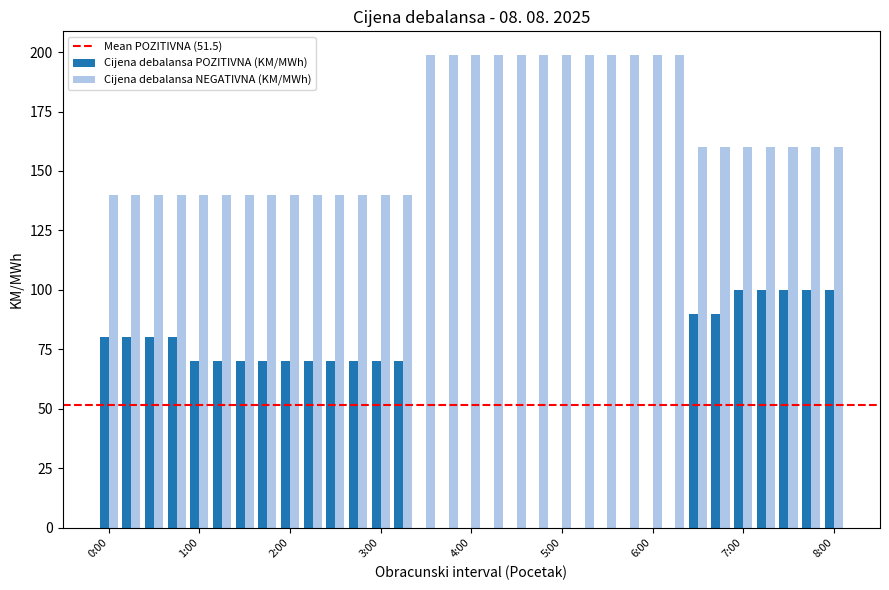

What is the sum of all Cijena debalansa POZITIVNA (KM/MWh) values?

1700.0